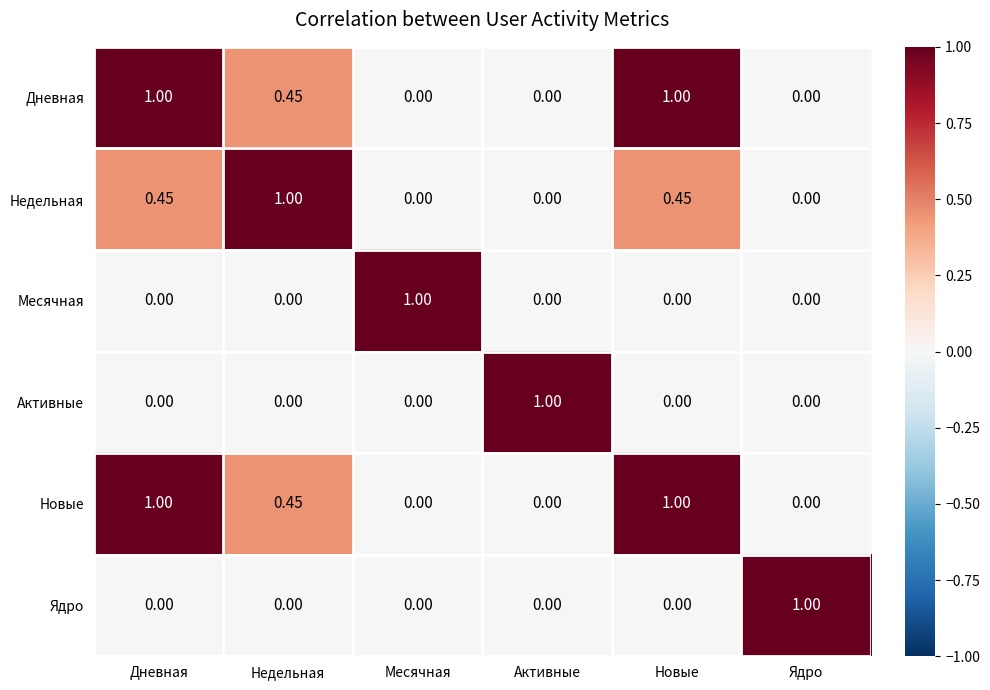

Is the value of Активные at Активные greater than the value of Ядро at Новые?

Yes